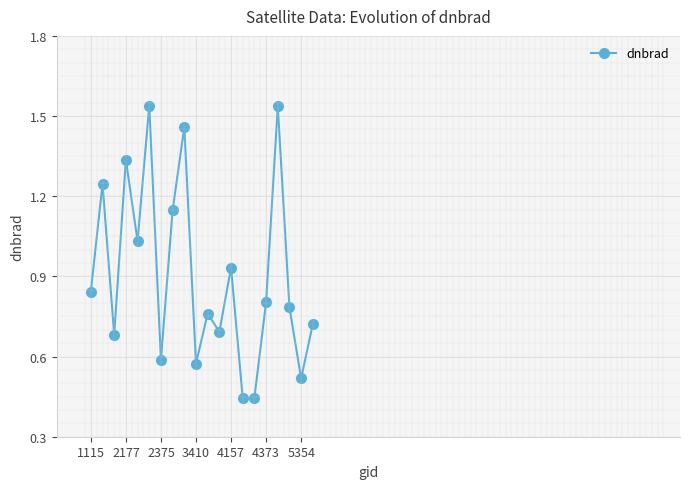

How many interior local valleys (lower than both neighbors) does the data have?

7